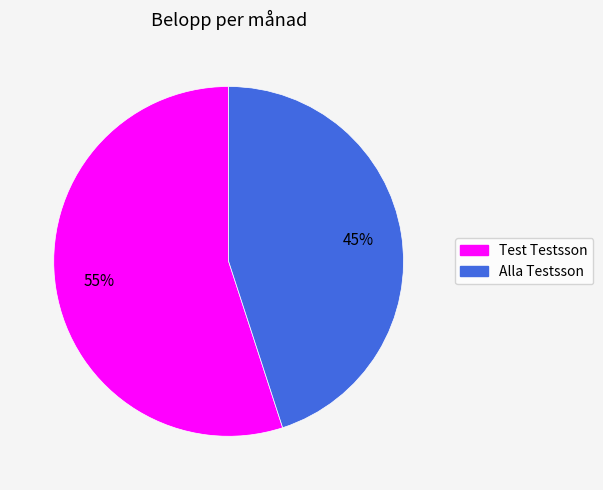

To the nearest percent, what is the average slice percentage?

50%